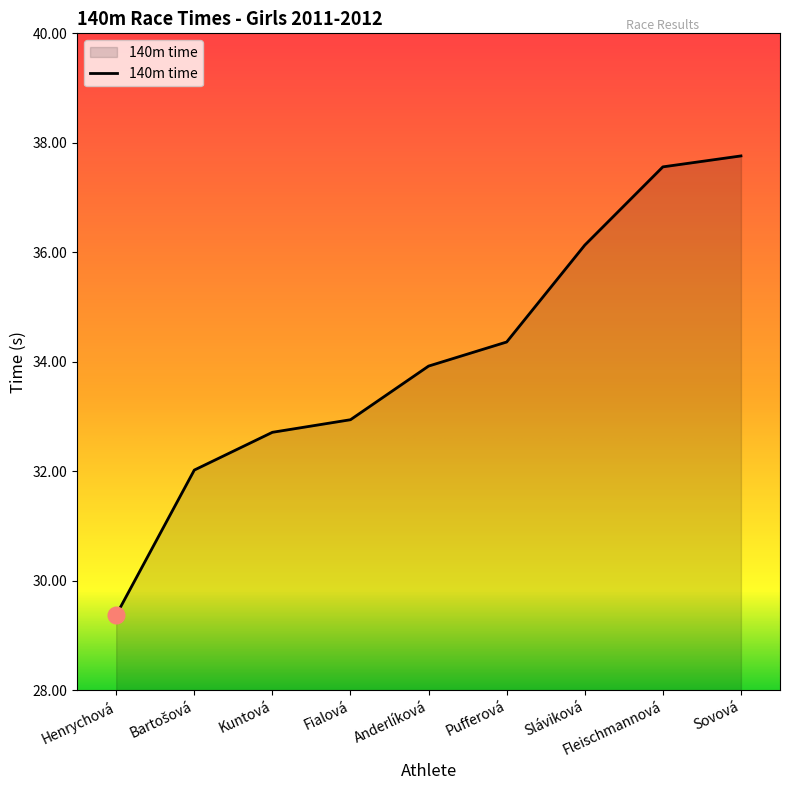

What is the difference between the maximum and minimum values?

8.4